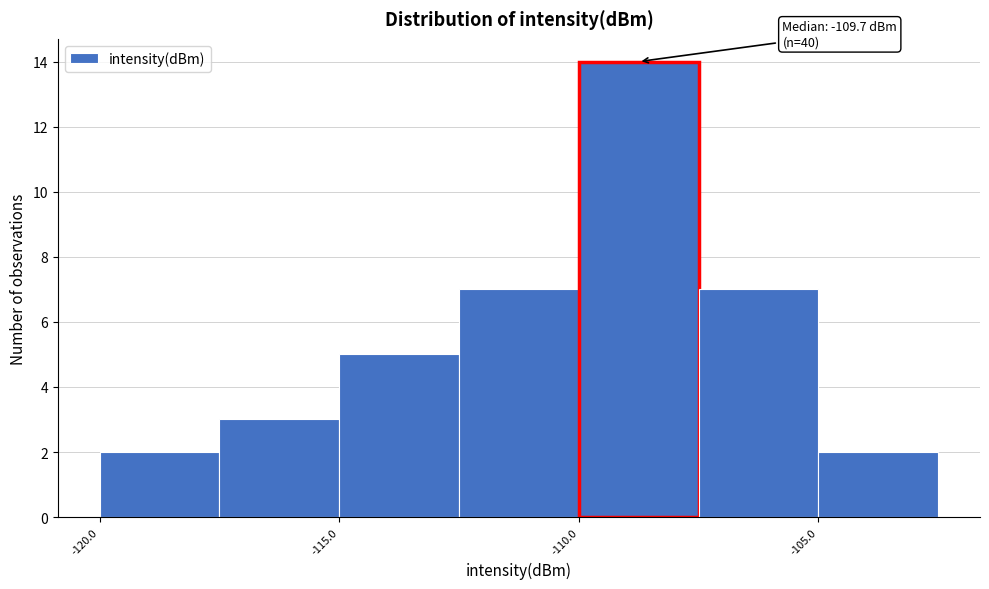

Over which range of the x-axis is the bar tallest?

-110.0 to -107.5